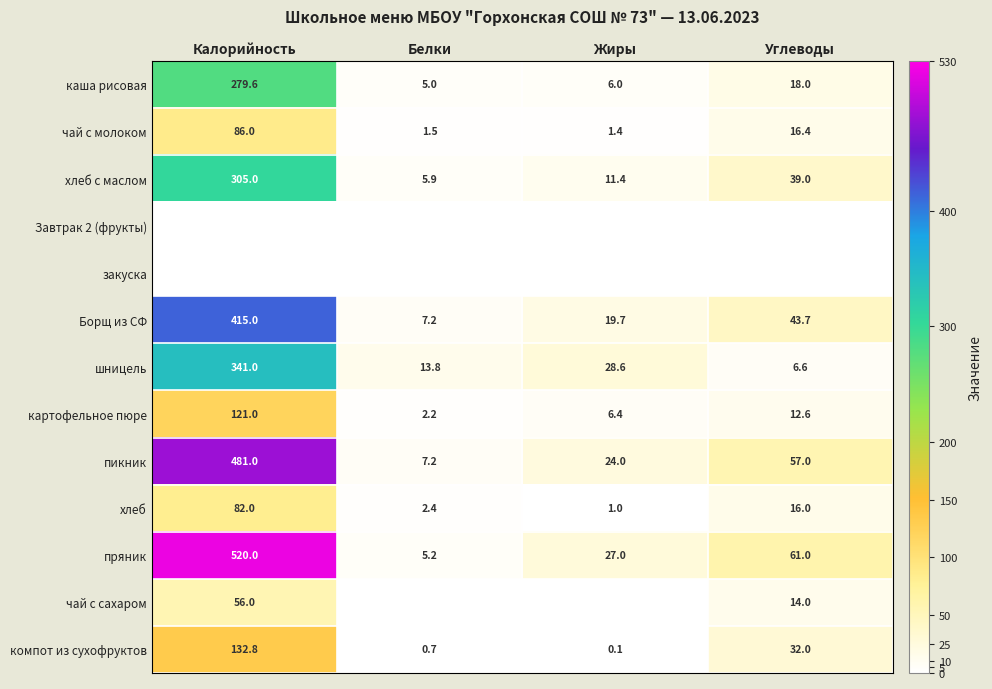

List the labels in order of Борщ из СФ value, smallest first.

Белки, Жиры, Углеводы, Калорийность